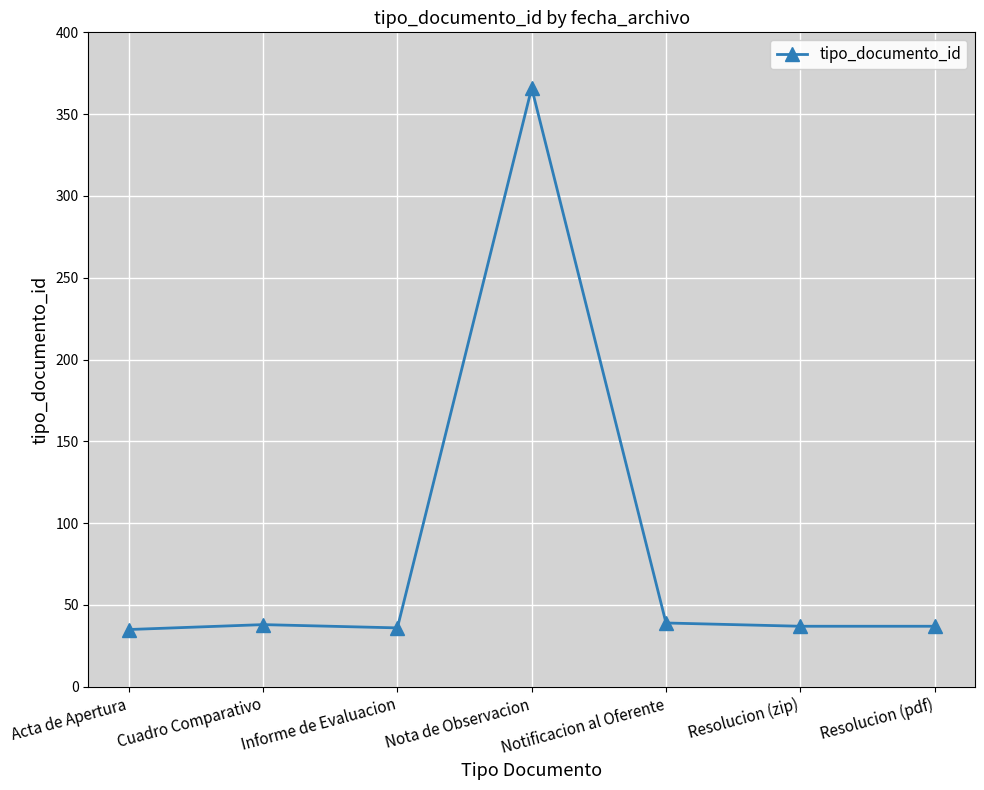

What is the maximum value shown in the chart?

366